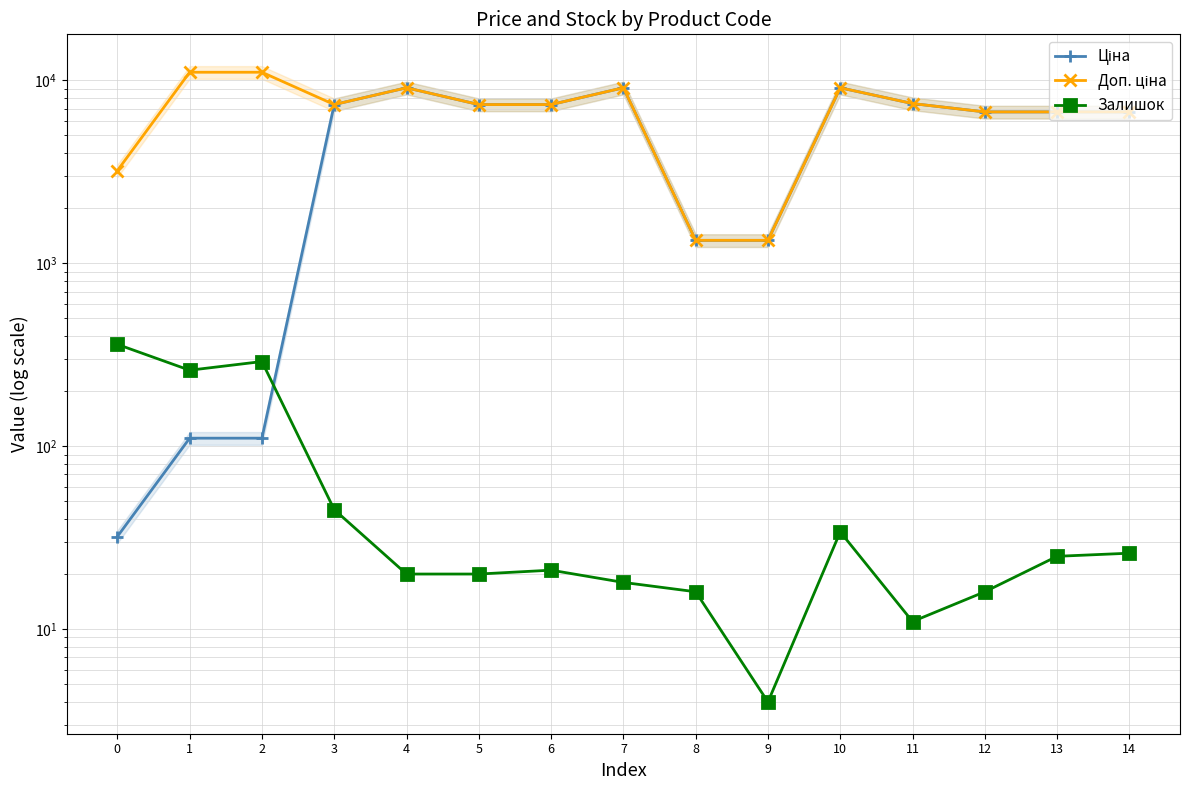

What is the minimum value for Ціна?

32.0